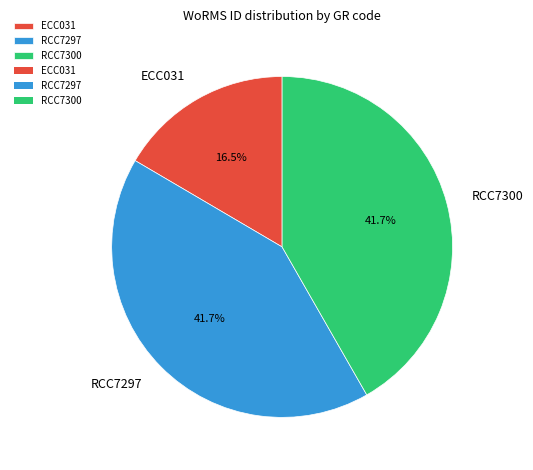

Is there any slice that represents more than half of the pie?

No